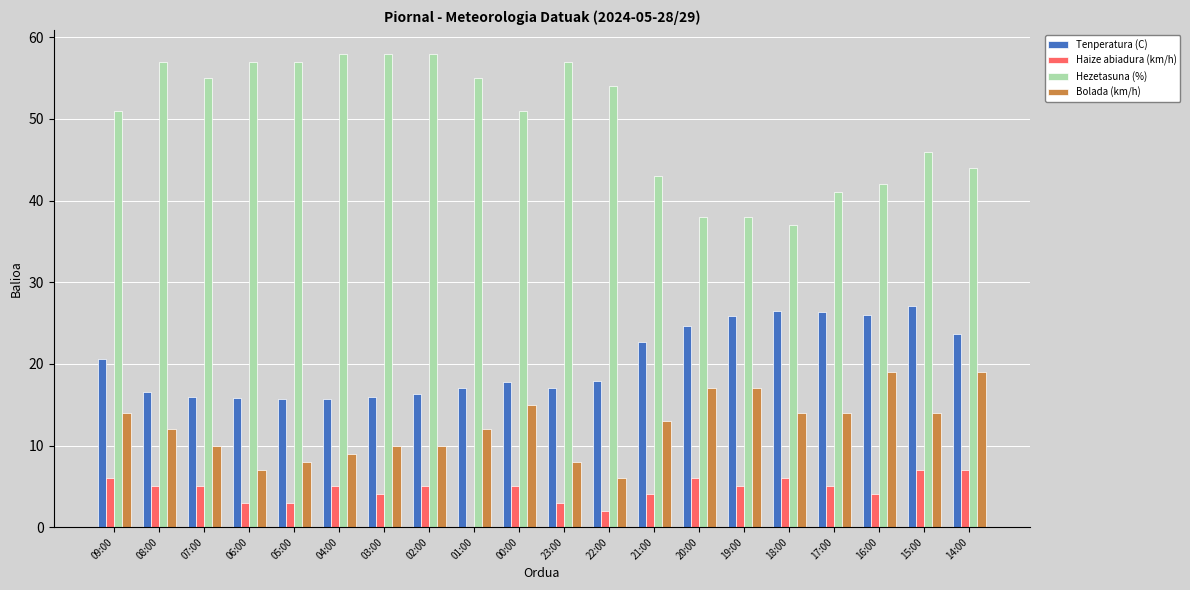

Which series changed the most between 22:00 and 20:00?

Hezetasuna (%)